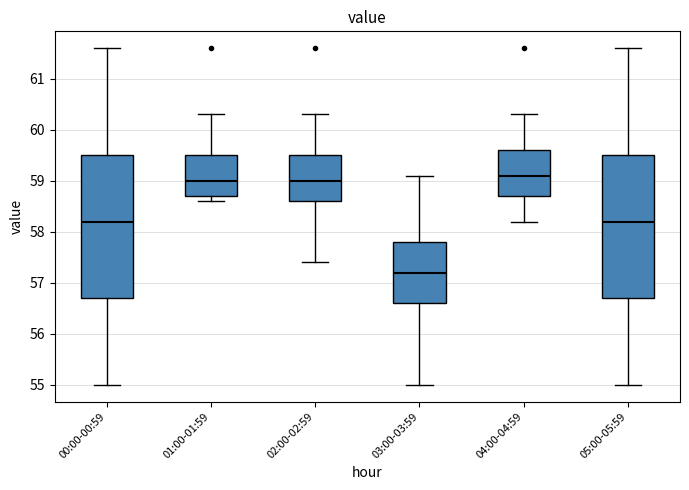

Reading left to right, transcribe this box plot: for each box, give where its median line is, the range the box spans, and where its two whiskers end, as read against the y-axis. The values are not printed on the chart, so give them approximately, as read against the axis.

00:00-00:59: median 58.2, box 56.7 to 59.5, whiskers 55.0 to 61.6
01:00-01:59: median 59.0, box 58.7 to 59.5, whiskers 58.6 to 60.3
02:00-02:59: median 59.0, box 58.6 to 59.5, whiskers 57.4 to 60.3
03:00-03:59: median 57.2, box 56.6 to 57.8, whiskers 55.0 to 59.1
04:00-04:59: median 59.1, box 58.7 to 59.6, whiskers 58.2 to 60.3
05:00-05:59: median 58.2, box 56.7 to 59.5, whiskers 55.0 to 61.6